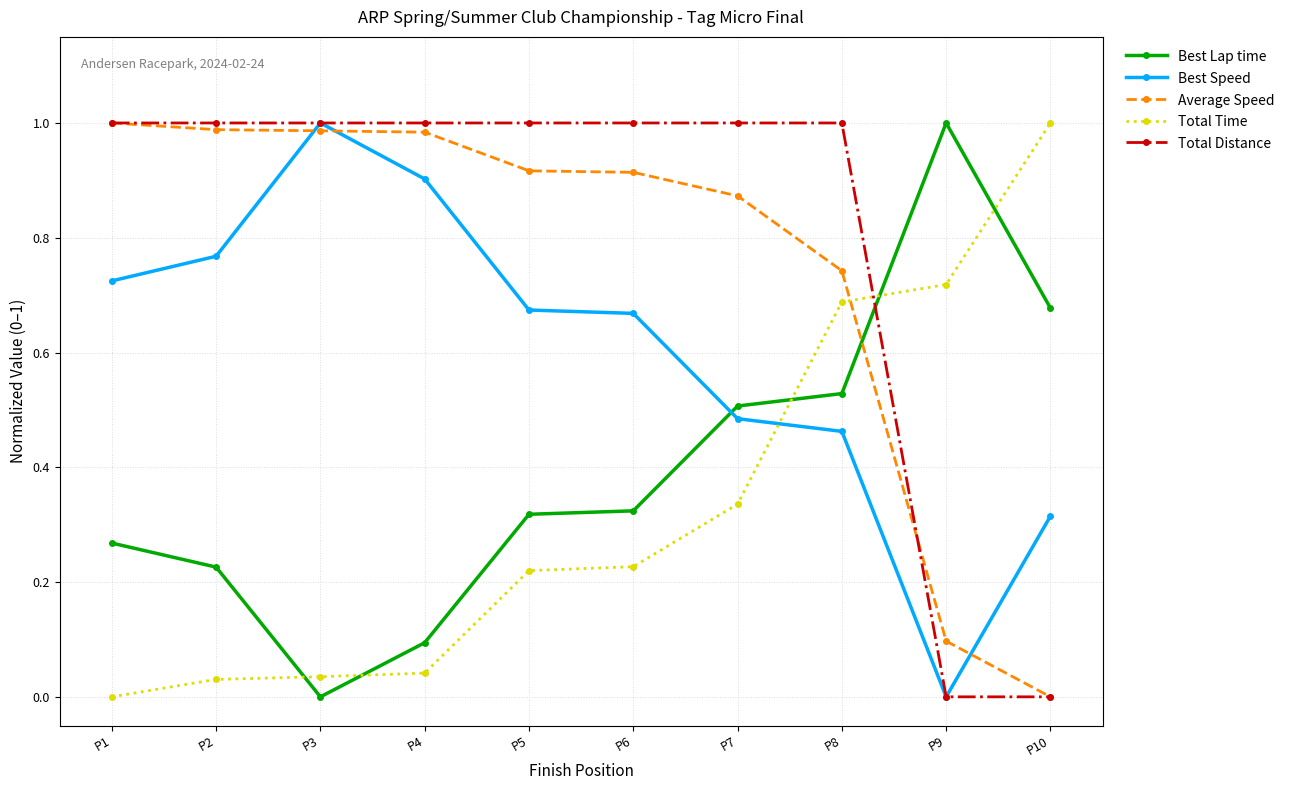

Does the chart have visible grid lines?

Yes